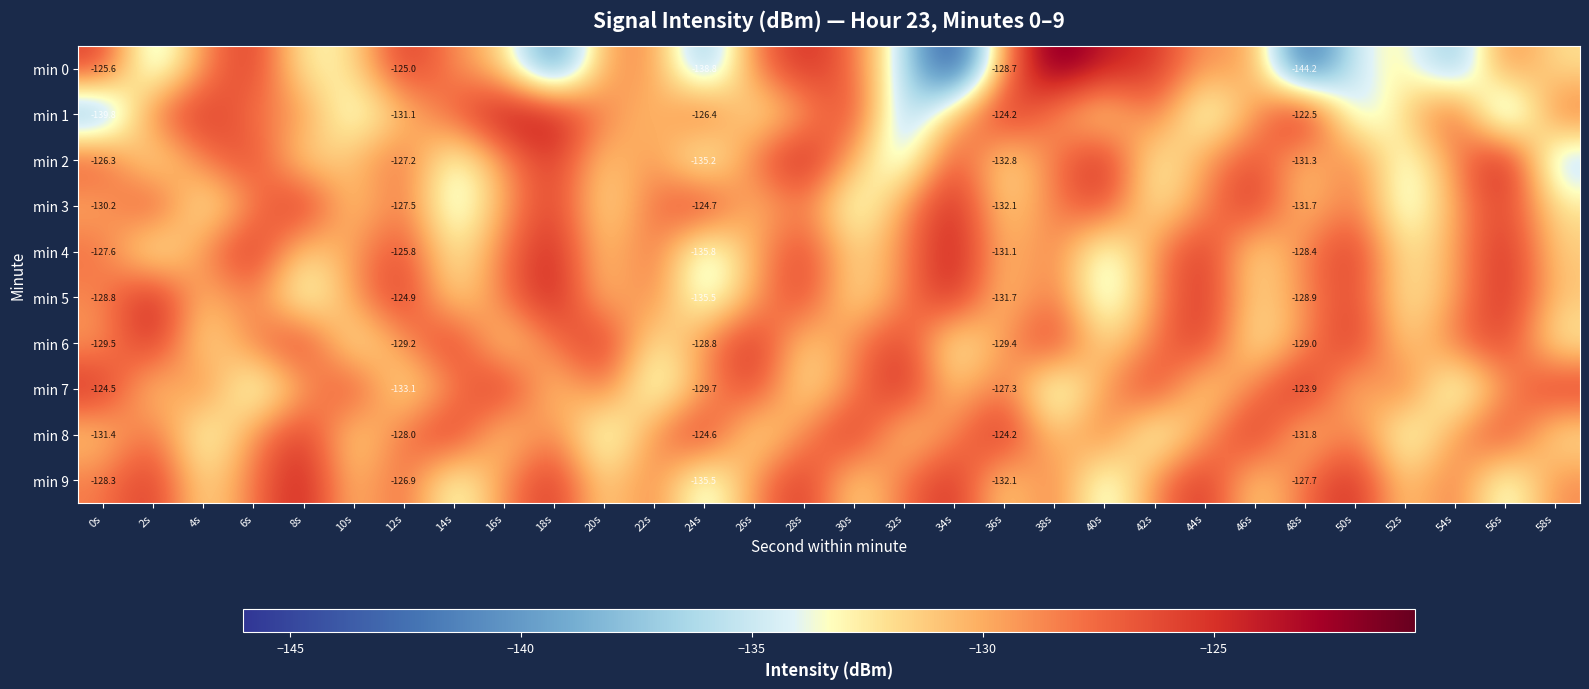

Which category has the lowest value across all series?

34s